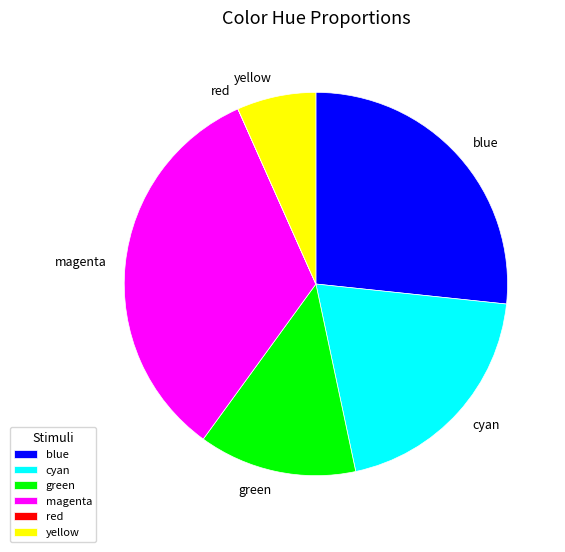

Is there any slice that represents more than half of the pie?

No